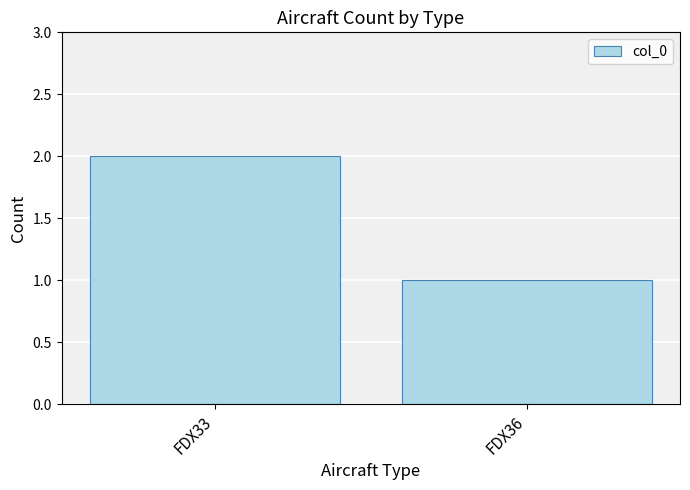

How many distinct data groups are displayed?

1